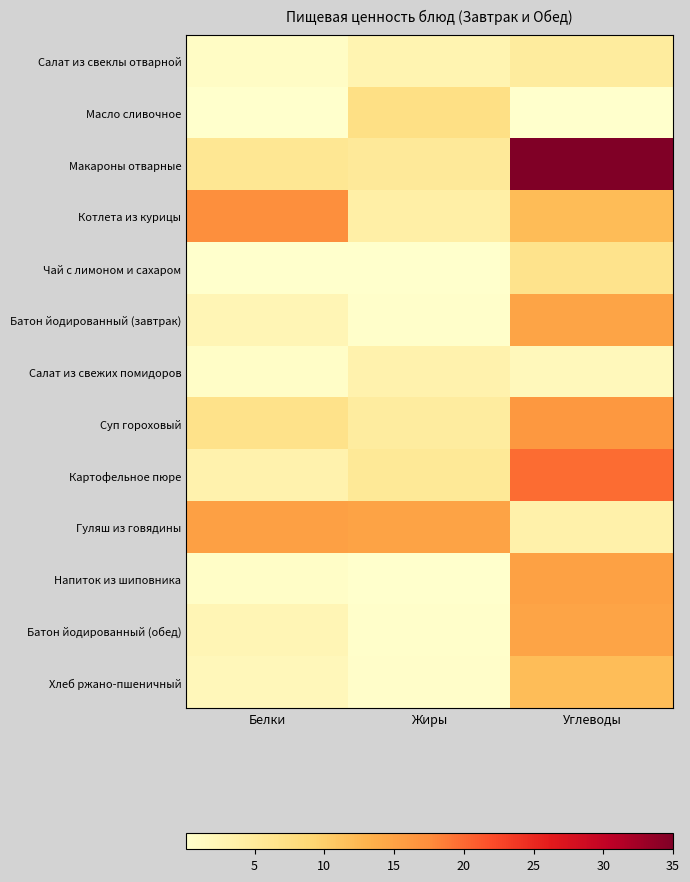

Rank the series by their maximum value, from highest to lowest.

Макароны отварные, Картофельное пюре, Котлета из курицы, Суп гороховый, Гуляш из говядины, Напиток из шиповника, Батон йодированный (завтрак), Батон йодированный (обед), Хлеб ржано-пшеничный, Масло сливочное, Чай с лимоном и сахаром, Салат из свеклы отварной, Салат из свежих помидоров